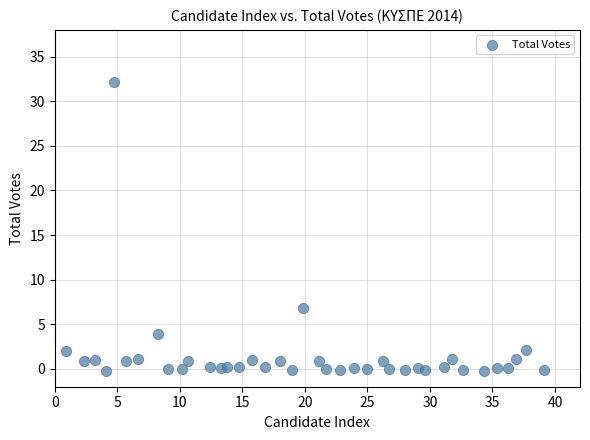

What is the range of Y values (max minus min)?

32.4